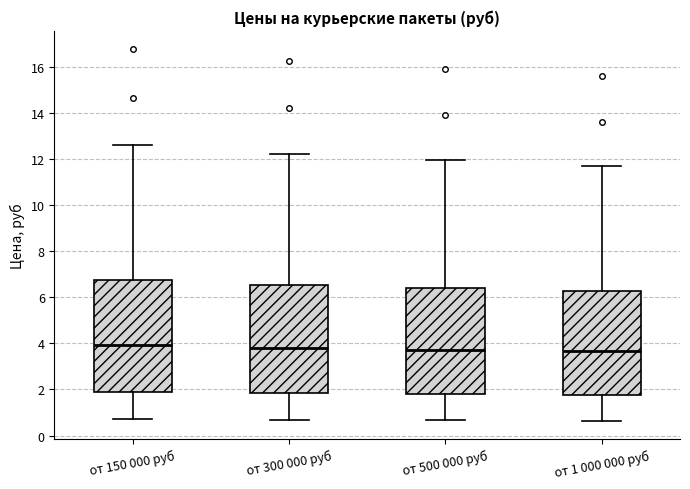

Reading left to right, transcribe this box plot: for each box, give where its median line is, the range the box spans, and where its two whiskers end, as read against the y-axis. The values are not printed on the chart, so give them approximately, as read against the axis.

от 150 000 руб: median 4.0, box 1.8 to 6.8, whiskers 0.8 to 12.6
от 300 000 руб: median 3.8, box 1.8 to 6.6, whiskers 0.6 to 12.2
от 500 000 руб: median 3.8, box 1.8 to 6.4, whiskers 0.6 to 12.0
от 1 000 000 руб: median 3.6, box 1.8 to 6.2, whiskers 0.6 to 11.8